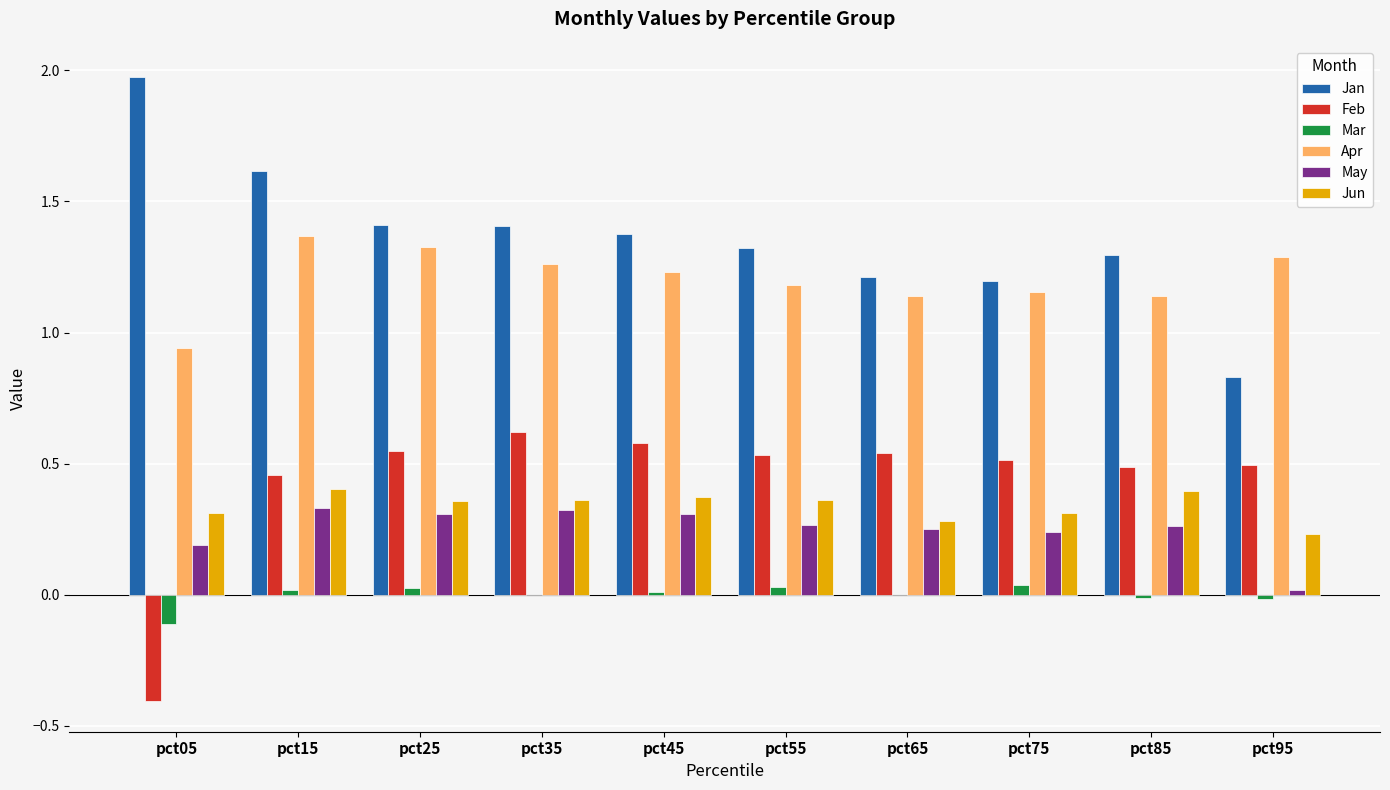

What is the total value across all series at pct05?

2.9